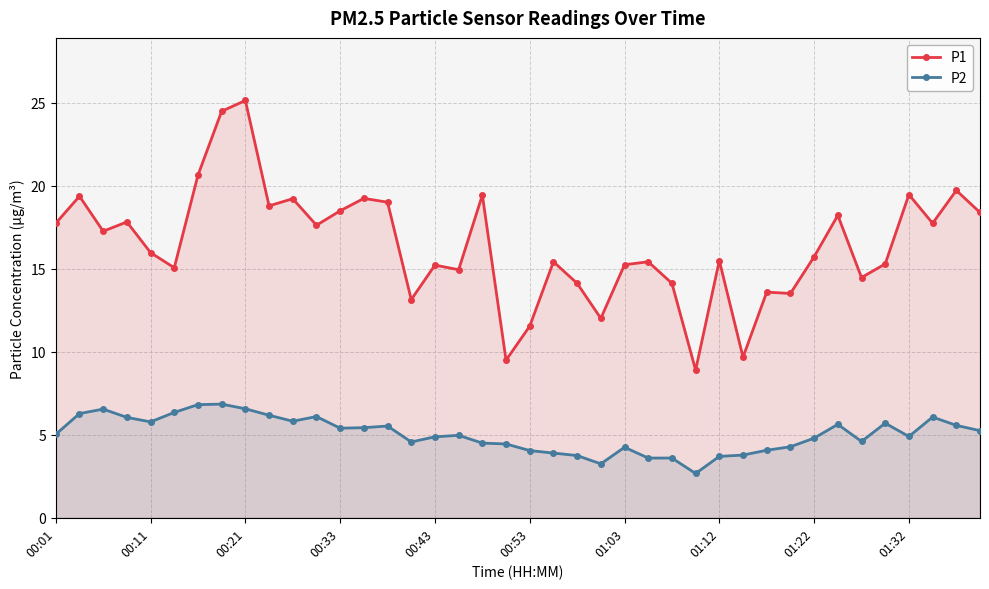

Reading left to right, list all the values displayed in this chart.

P1: 17.8	19.4	17.3	17.8	16.0	15.1	20.6	24.5	25.1	18.8	19.2	17.6	18.5	19.2	19.0	13.2	15.2	14.9	19.4	9.5	11.6	15.4	14.1	12.0	15.2	15.4	14.1	8.9	15.5	9.7	13.6	13.5	15.7	18.2	14.5	15.3	19.5	17.8	19.7	18.4
P2: 5.0	6.3	6.5	6.0	5.8	6.3	6.8	6.8	6.6	6.2	5.8	6.1	5.4	5.4	5.5	4.6	4.9	5.0	4.5	4.5	4.0	3.9	3.8	3.2	4.2	3.6	3.6	2.7	3.7	3.8	4.1	4.3	4.8	5.6	4.6	5.7	4.9	6.1	5.6	5.2